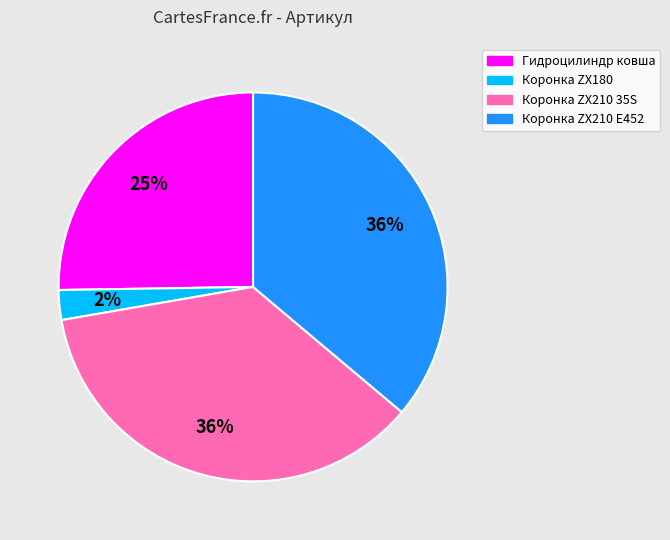

Does any single category account for the majority?

No